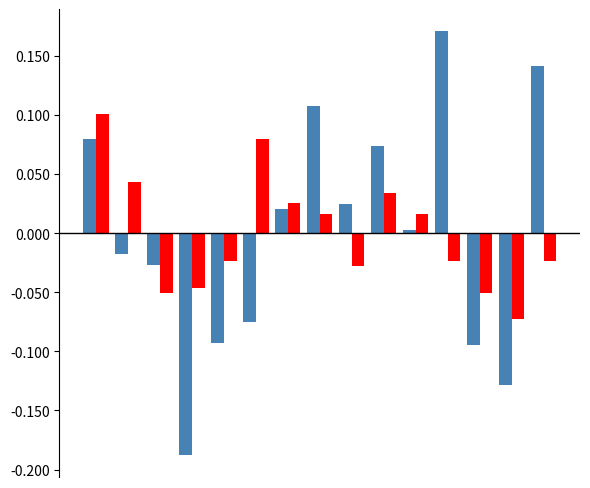

Reading left to right, what are all the values shown in this chart?

SDS_P1: 0.1	-0.0	-0.0	-0.2	-0.1	-0.1	0.0	0.1	0.0	0.1	0.0	0.2	-0.1	-0.1	0.1
SDS_P2: 0.1	0.0	-0.1	-0.0	-0.0	0.1	0.0	0.0	-0.0	0.0	0.0	-0.0	-0.1	-0.1	-0.0